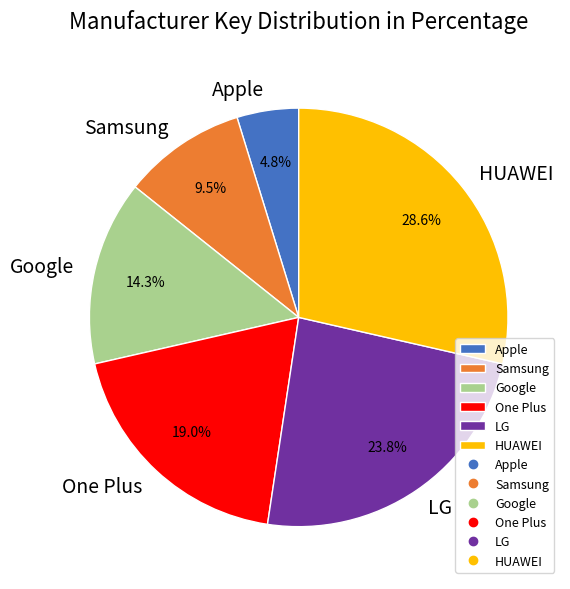

To the nearest percent, what is the combined percentage of Google and LG?

38%